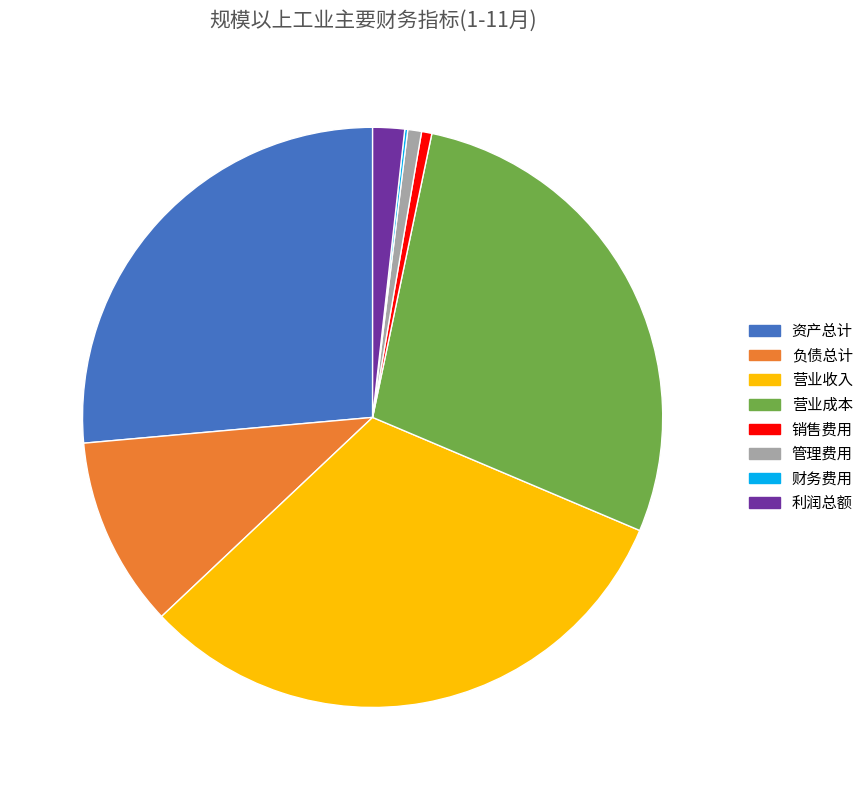

Between 营业成本 and 资产总计, which is larger?

营业成本